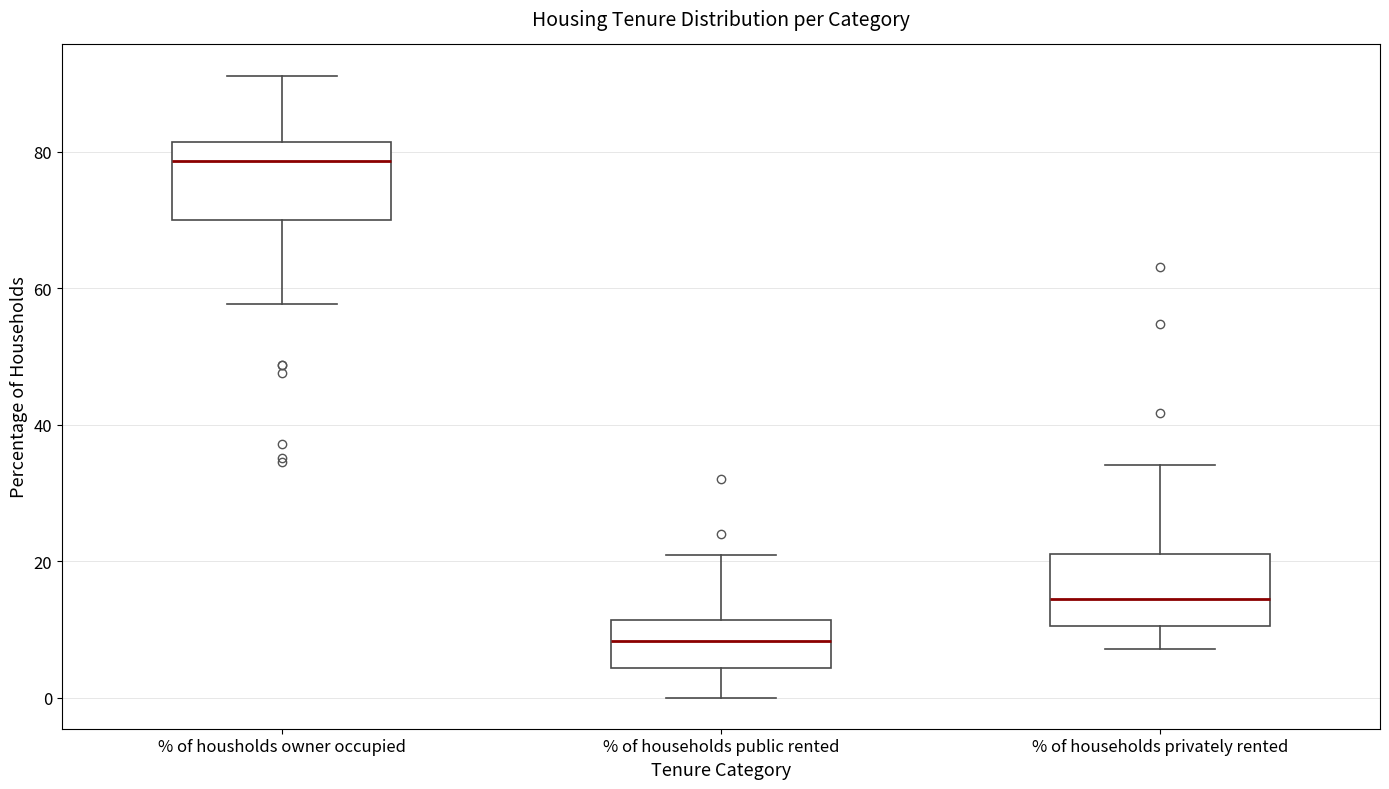

Where is the lower edge of the box for % of households privately rented on the y-axis? The values are not printed on the chart, so give them approximately, as read against the axis.

10